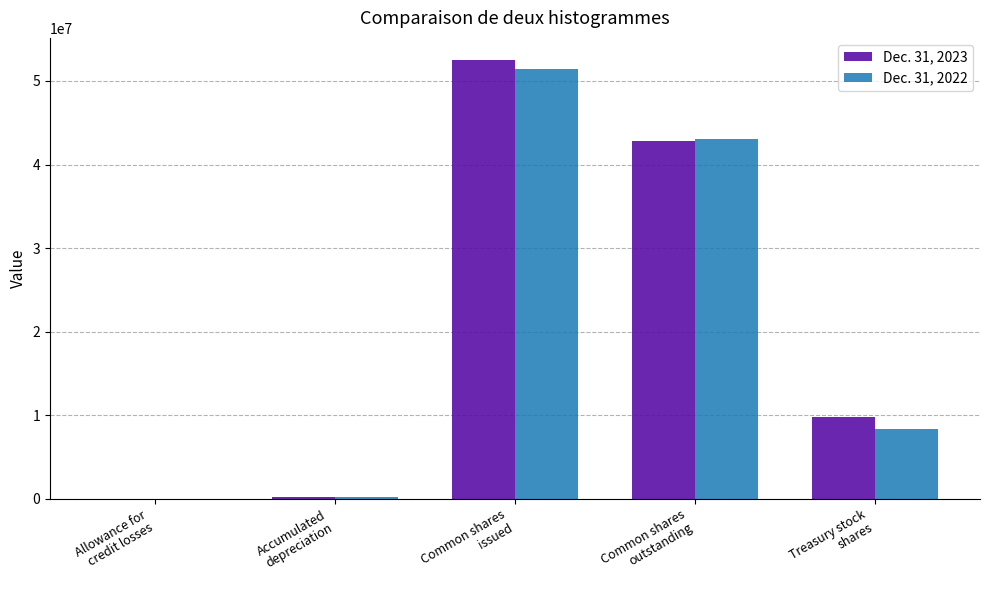

What is the maximum value shown in the chart?

52526000